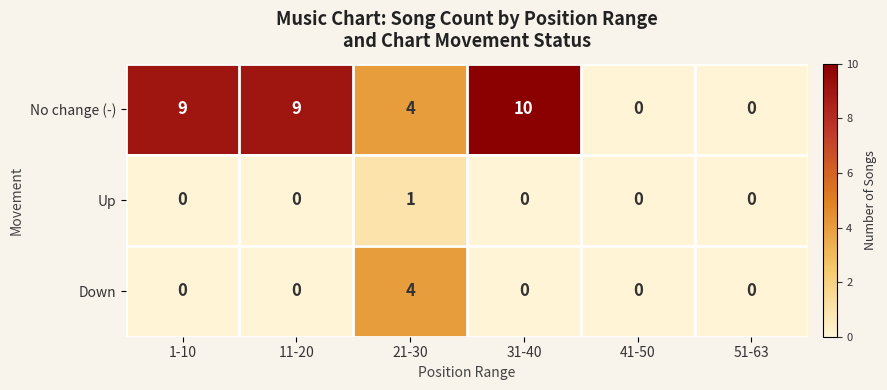

Which category has the highest value across all series?

31-40